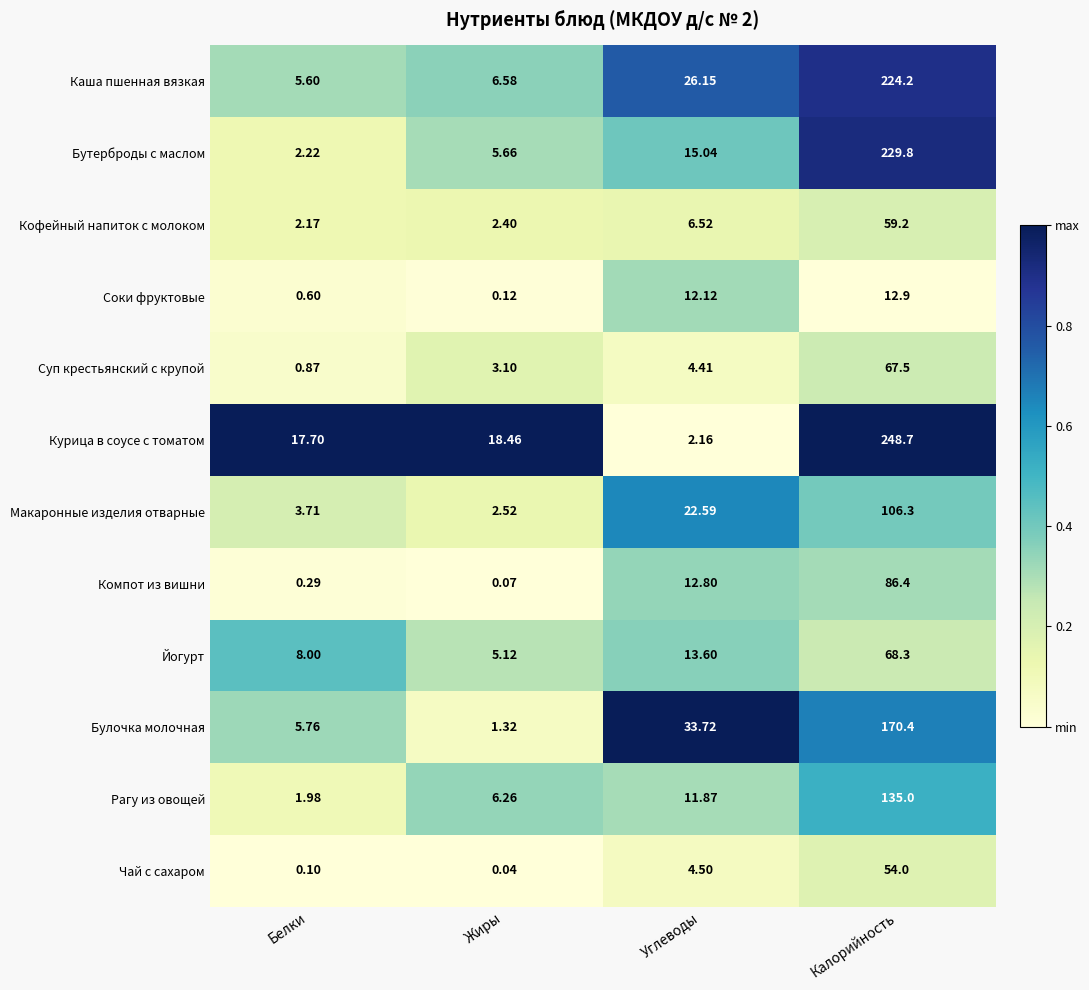

Which series changed the most between Углеводы and Калорийность?

Курица в соусе с томатом